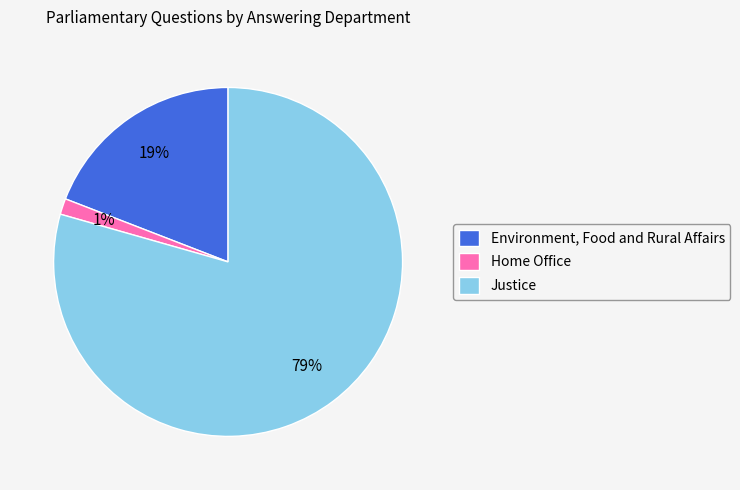

Between Justice and Environment, Food and Rural Affairs, which is larger?

Justice